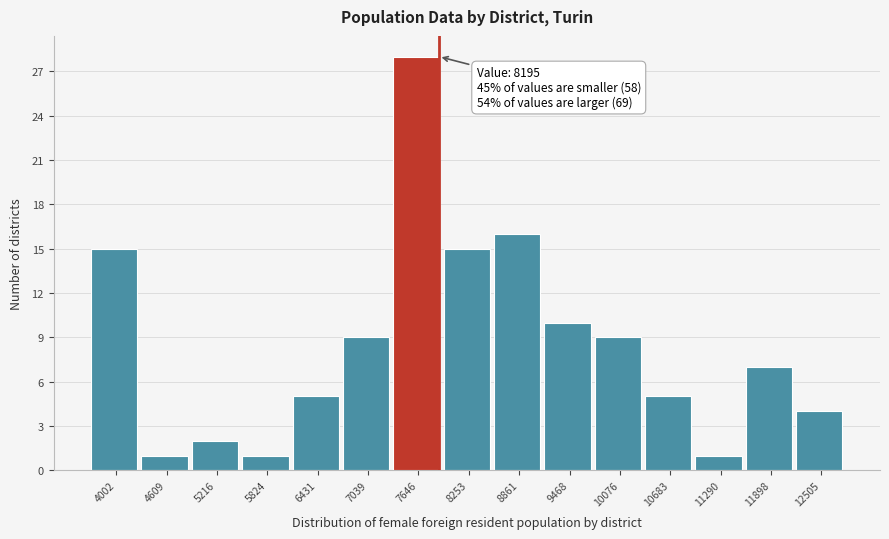

Reading left to right, transcribe all the data shown in this chart.

15	1	2	1	5	9	28	15	16	10	9	5	1	7	4